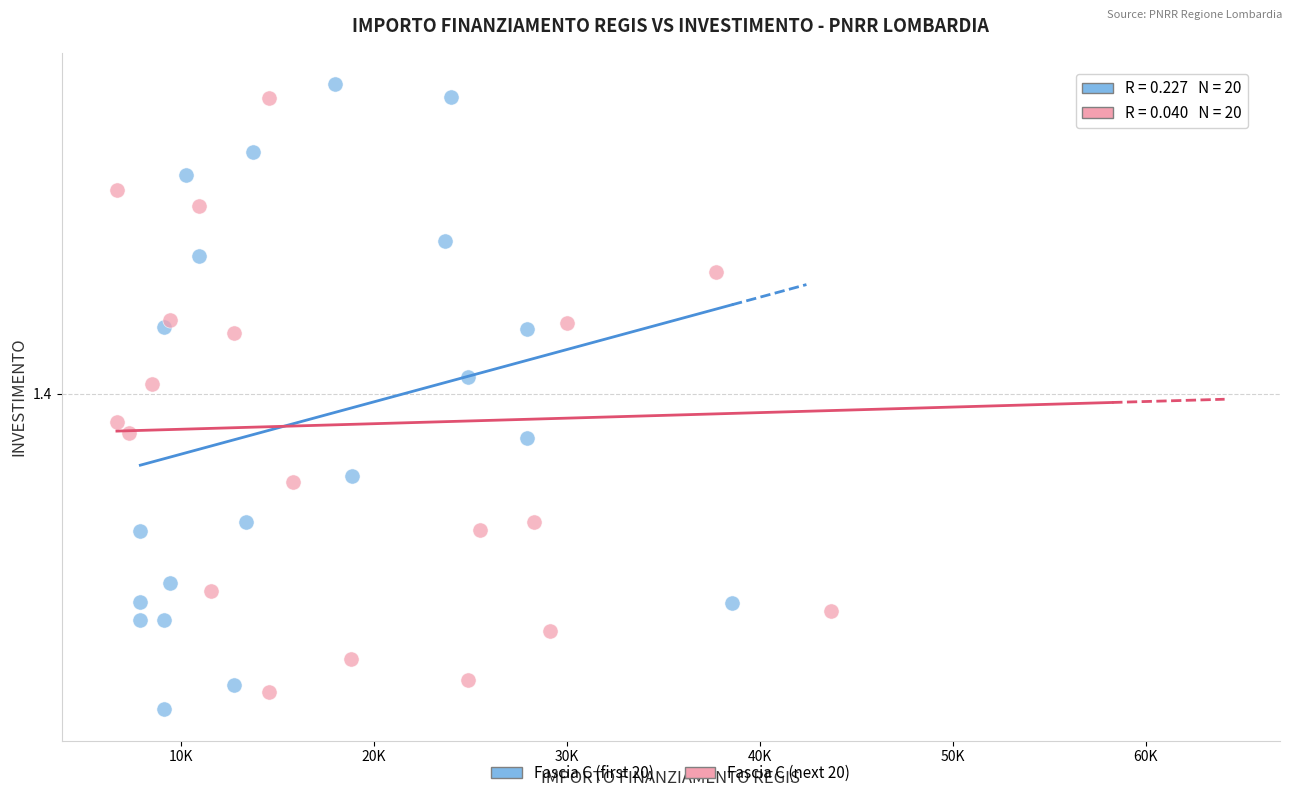

What are all the series names shown in the legend?

Fascia C (first 20), Fascia C (next 20)